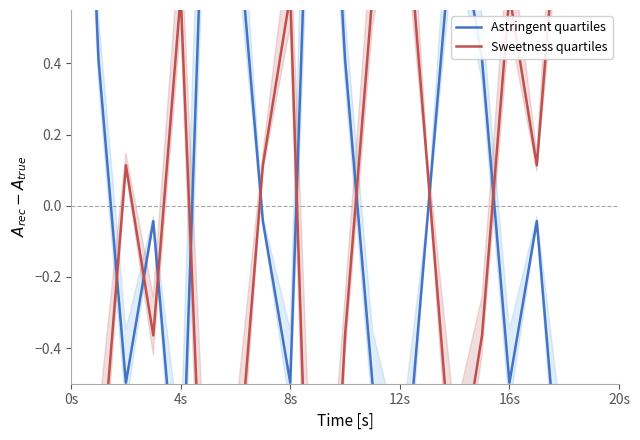

True or false: Sweetness quartiles and Astringent quartiles cross at least once.

True